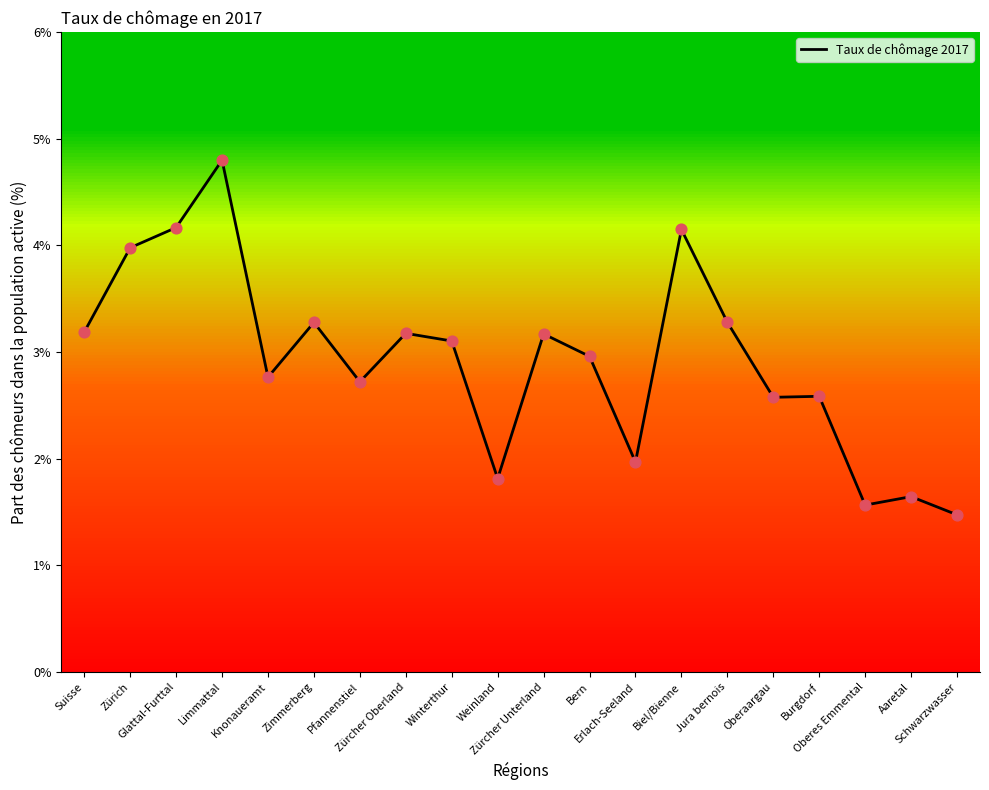

Approximately how many times larger is the value at Weinland compared to Limmattal?

0.4